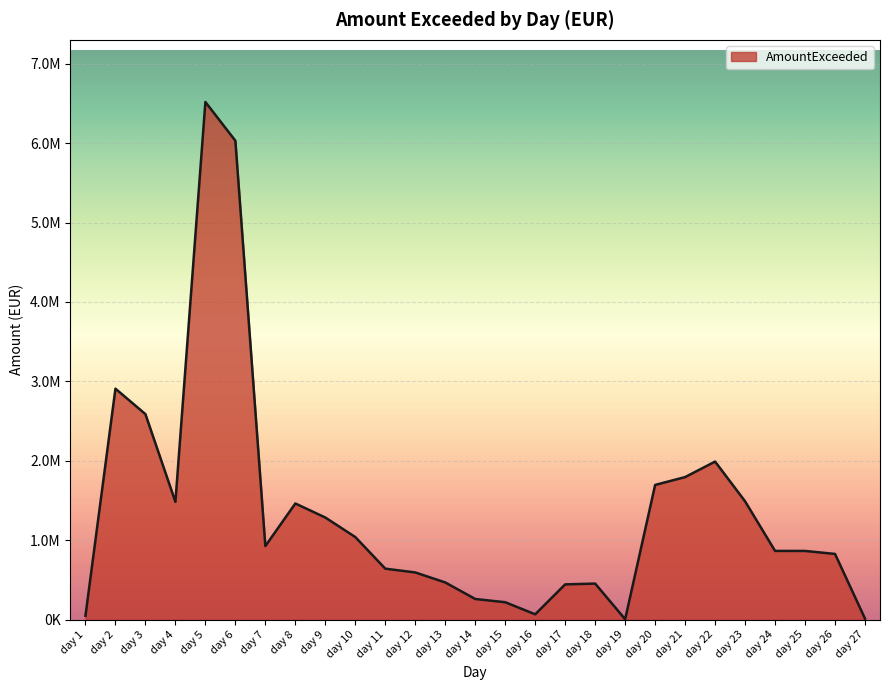

Does the chart display data point markers on the line(s)?

No